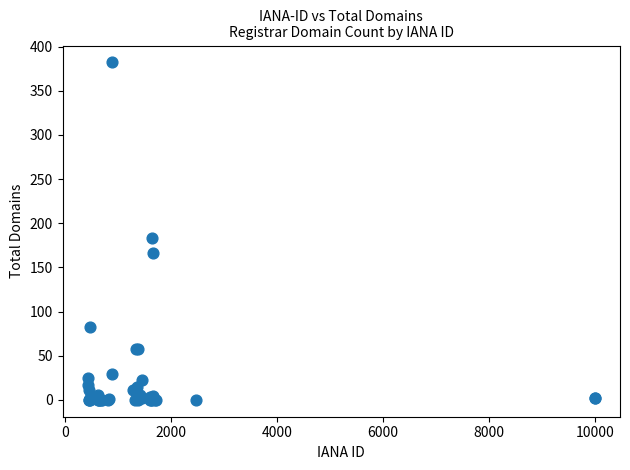

What Y value in the scatter plot is closest to 191?

183